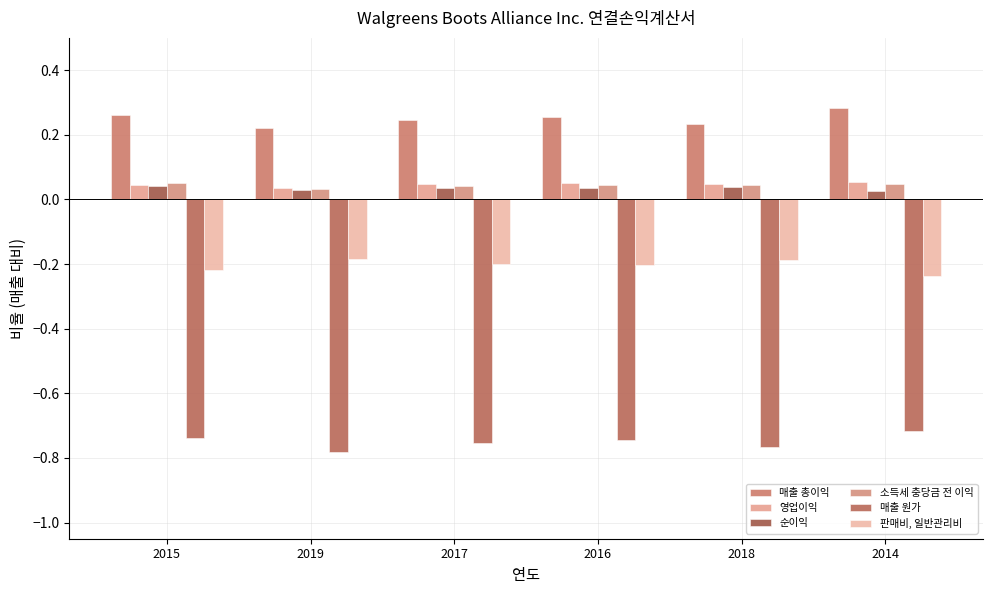

Does the chart contain stacked bars?

No